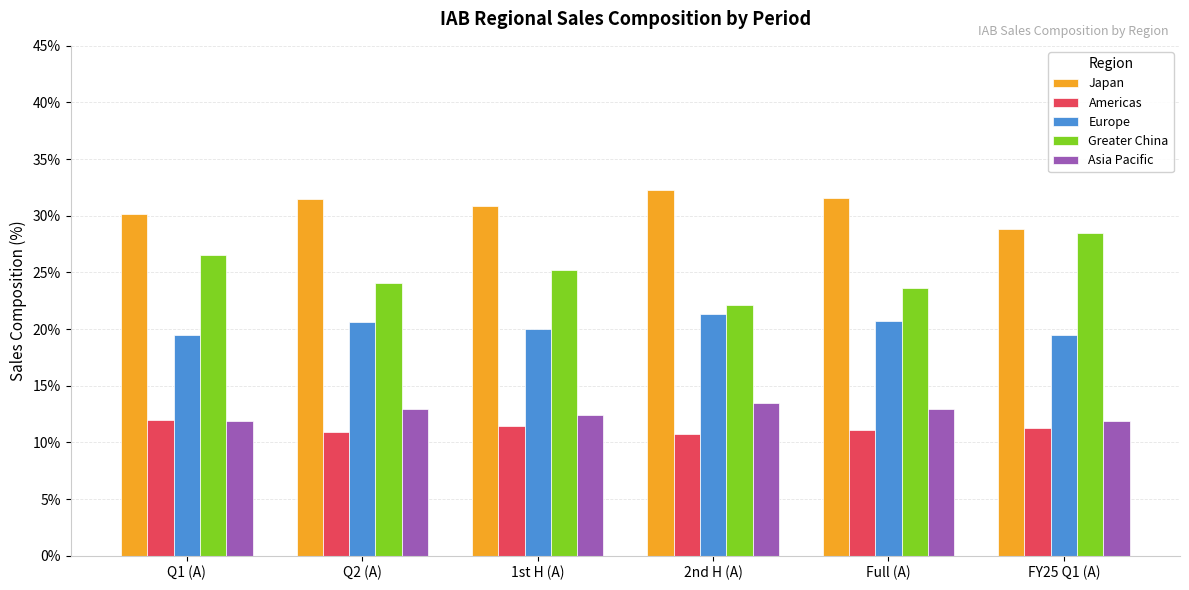

At 2nd H (A), list the series in order from largest to smallest.

Japan, Greater China, Europe, Asia Pacific, Americas